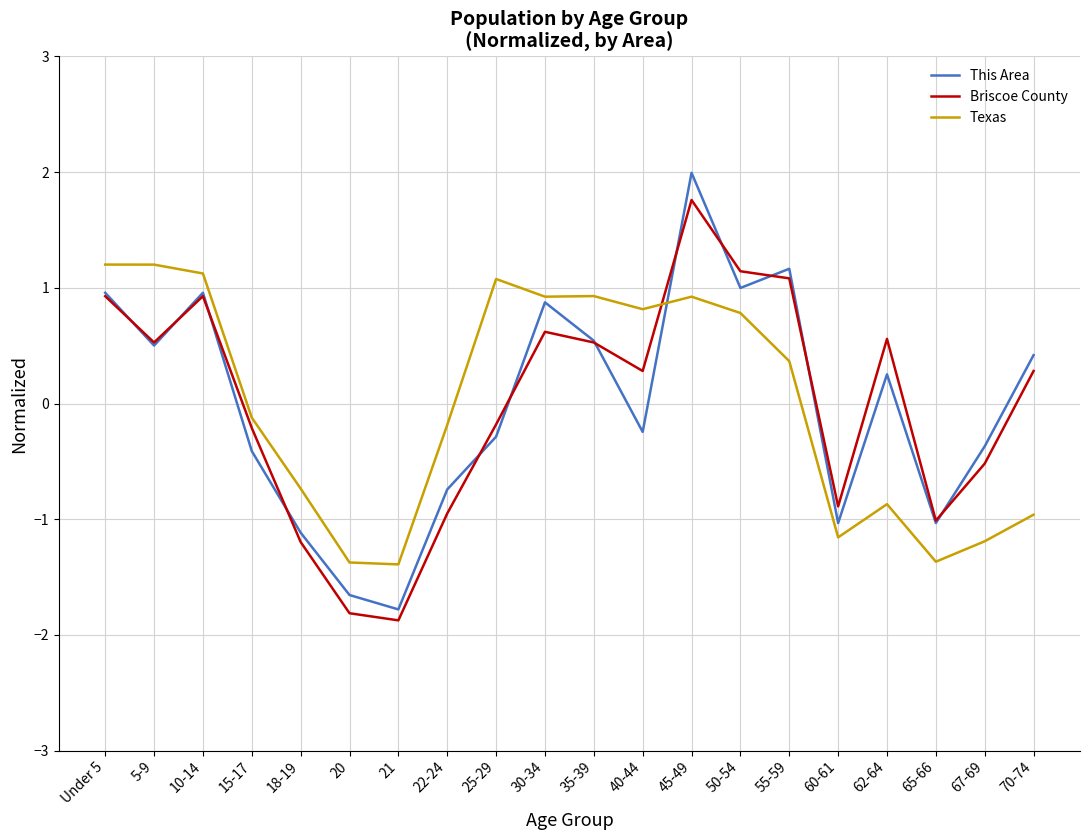

At which category is the sum across all series the highest?

45-49